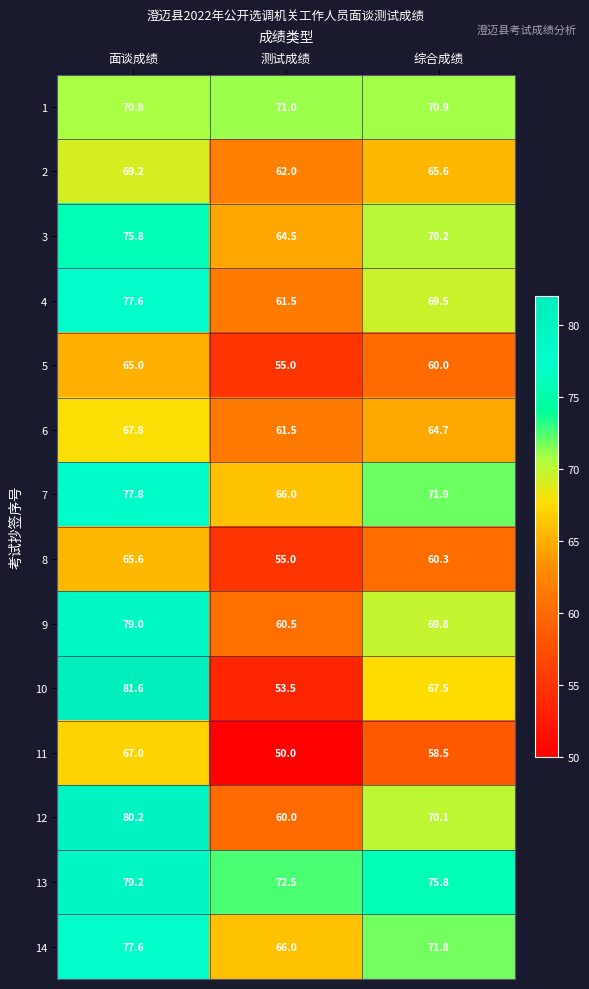

How many distinct data groups are displayed?

14